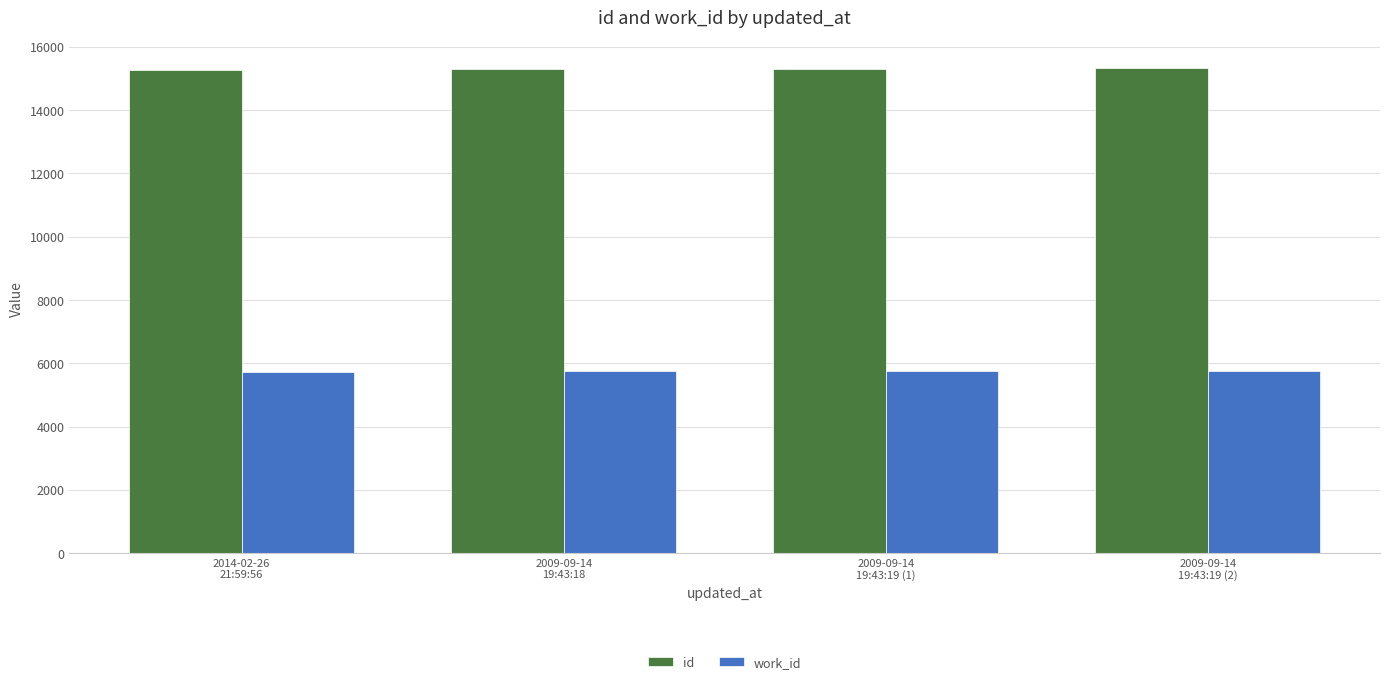

What is the total value across all series at 2009-09-14
19:43:19 (2)?

21062